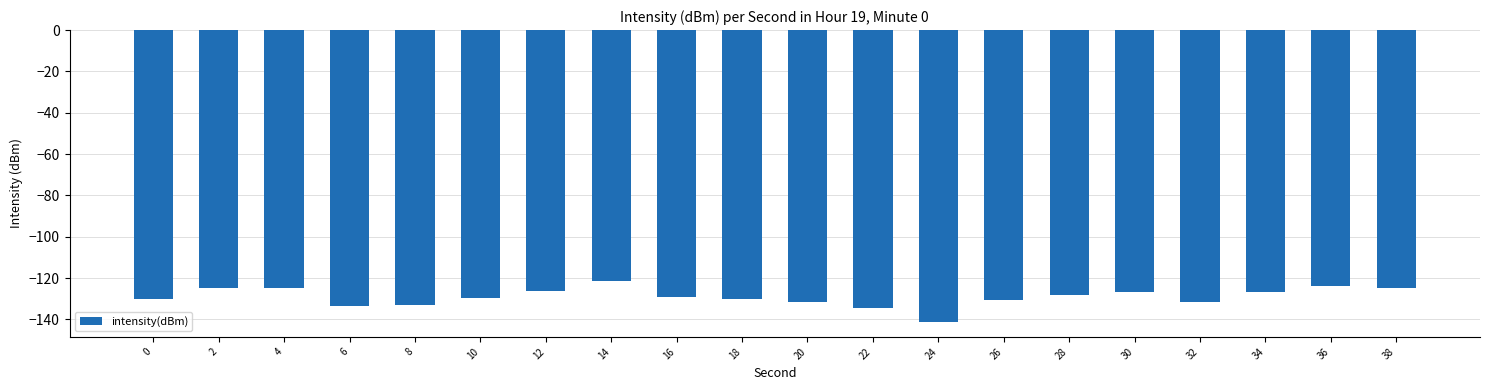

What is the difference between the values at 18 and 36?

6.2